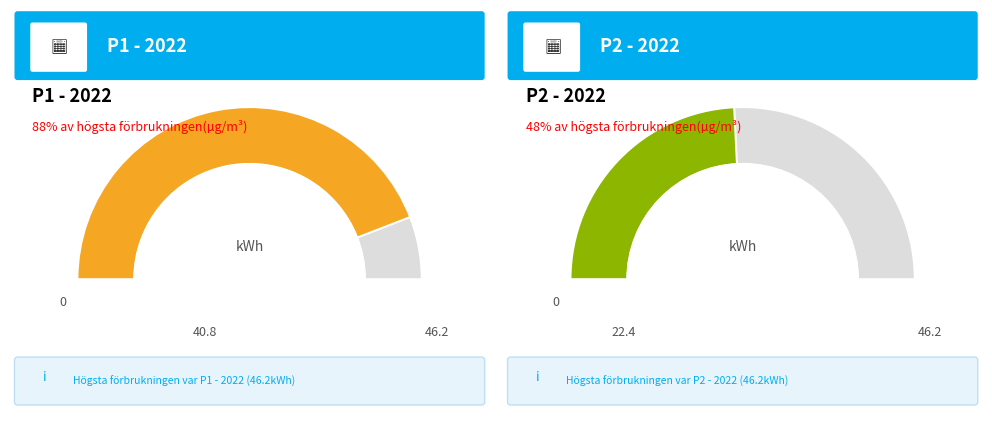

The 25 slice represents 1% of the pie. True or false?

False